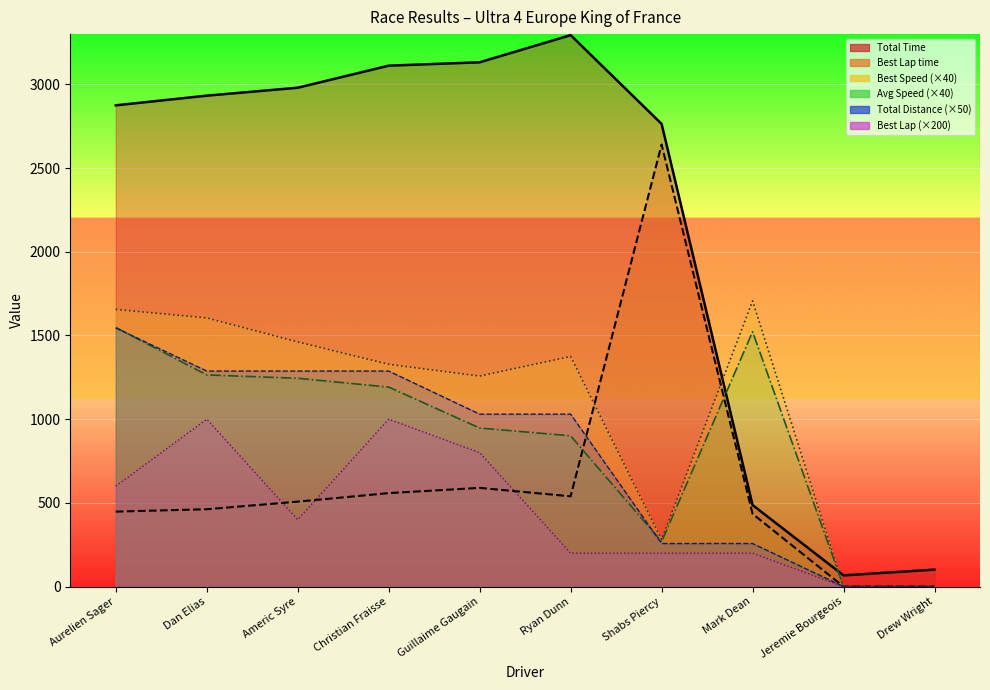

Is the value of Best Lap at Guillaime Gaugain greater than the value of Total Time at Mark Dean?

Yes